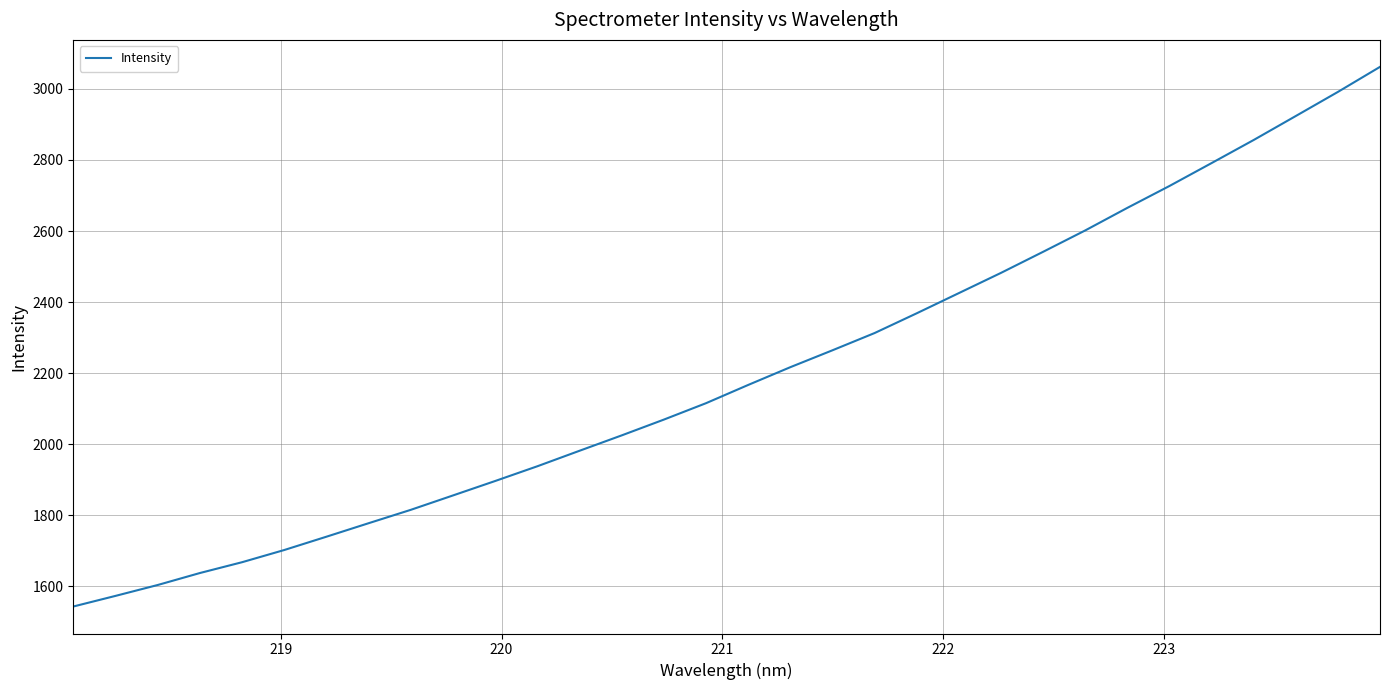

What is the difference between the maximum and minimum values?

1518.3